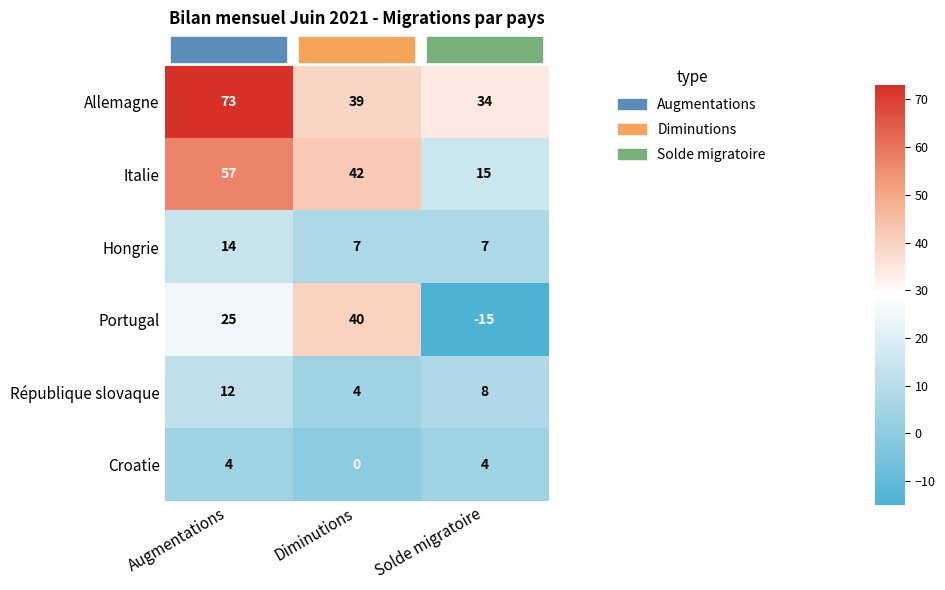

Where does the Allemagne series first go above 39?

Augmentations